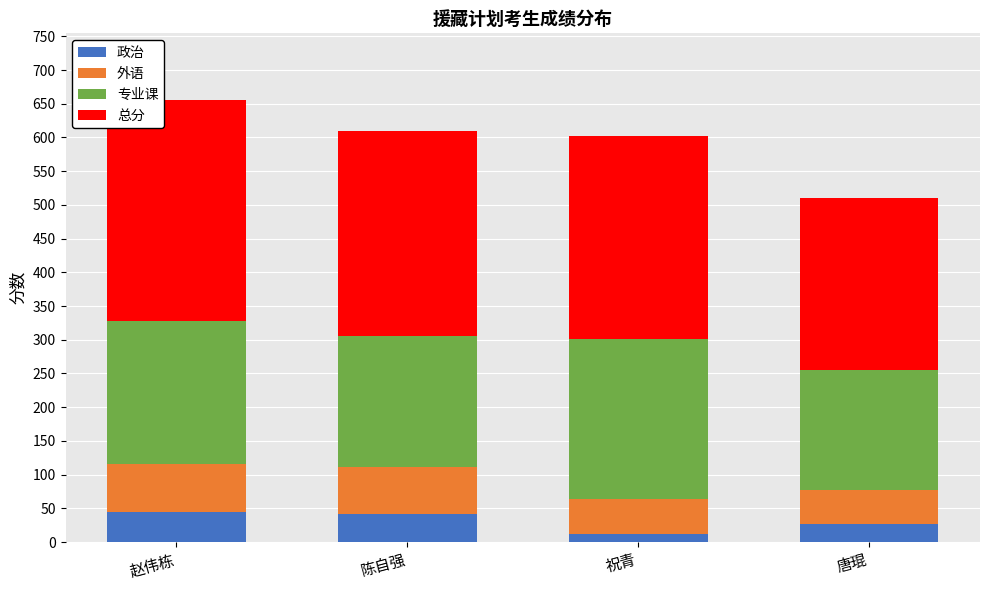

What is the sum of all 政治 values?

125